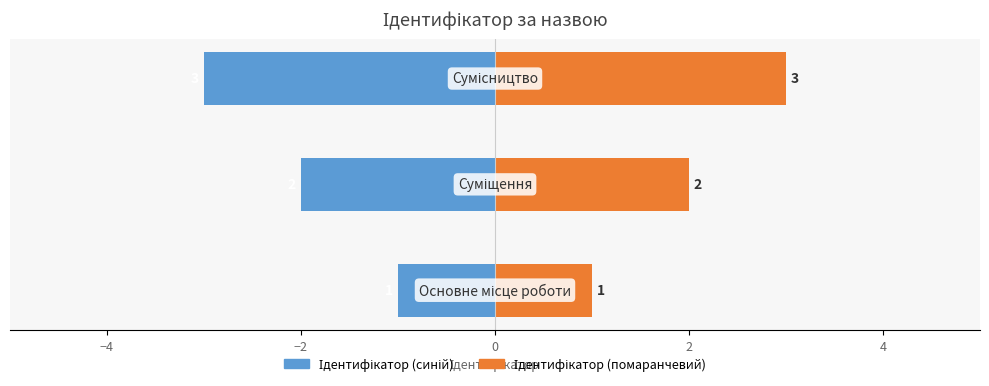

What is the minimum value shown in the chart?

-3